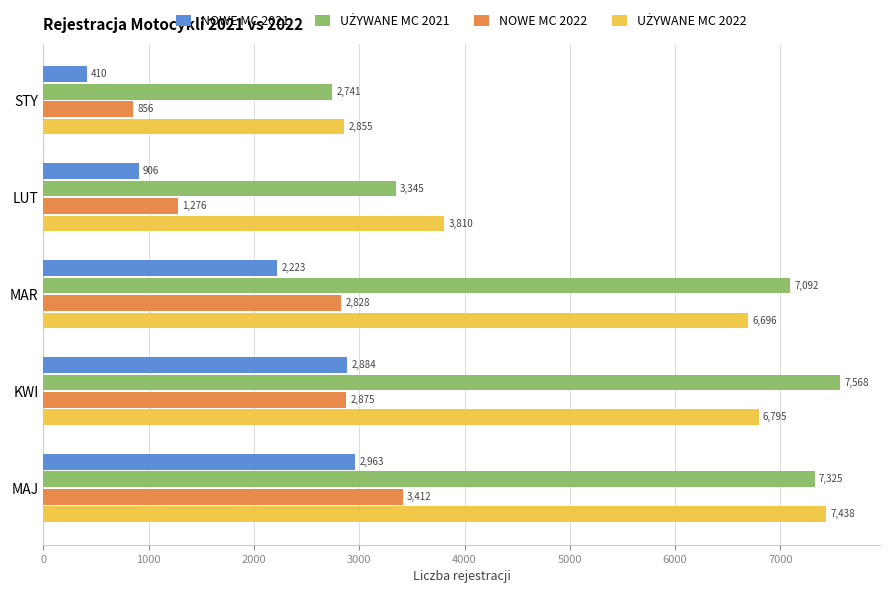

What is the total value across all series at KWI?

20122